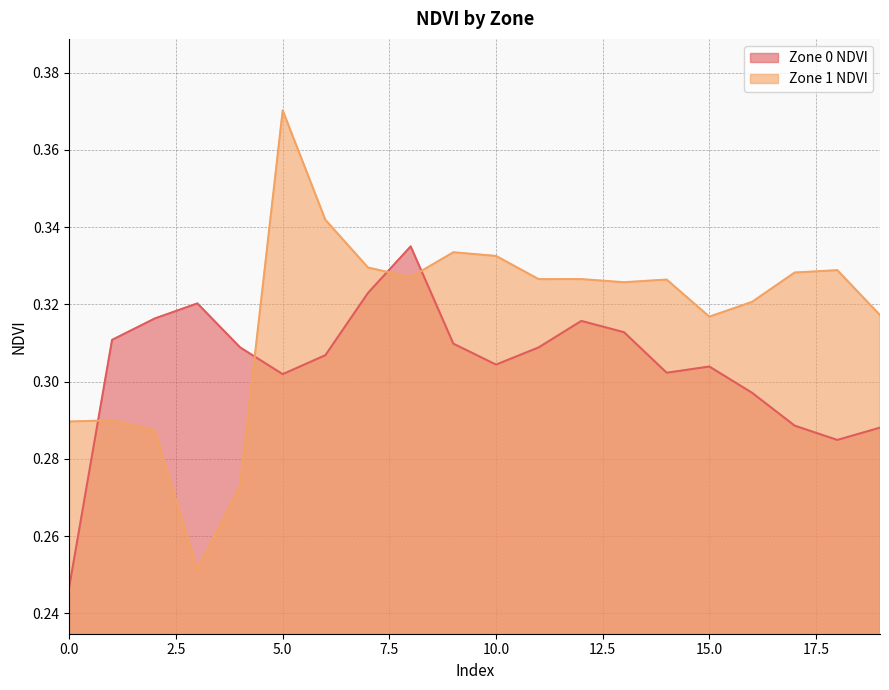

Reading left to right, what are all the values shown in this chart?

Zone 0 NDVI: 0.2	0.3	0.3	0.3	0.3	0.3	0.3	0.3	0.3	0.3	0.3	0.3	0.3	0.3	0.3	0.3	0.3	0.3	0.3	0.3
Zone 1 NDVI: 0.3	0.3	0.3	0.3	0.3	0.4	0.3	0.3	0.3	0.3	0.3	0.3	0.3	0.3	0.3	0.3	0.3	0.3	0.3	0.3